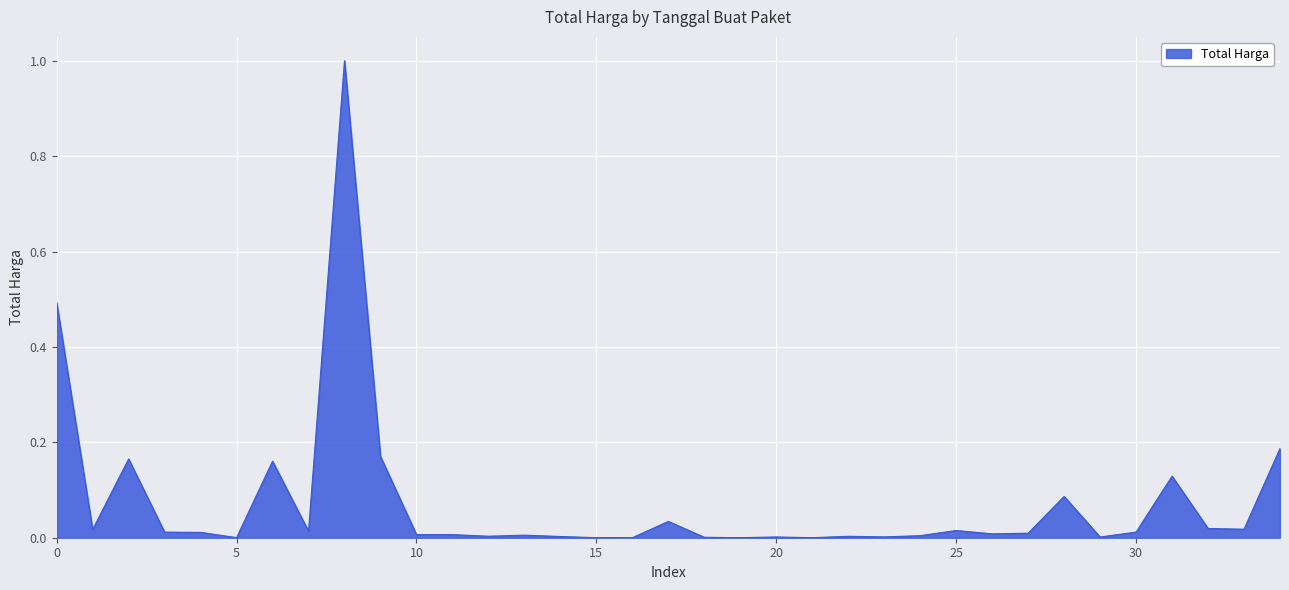

What is the difference between the maximum and minimum values?

1.0